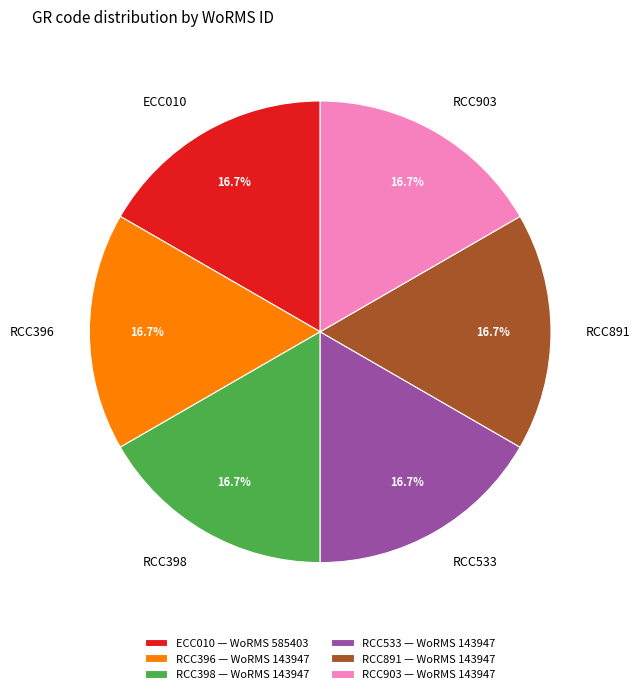

Approximately how many times larger is the value at ECC010 compared to RCC891?

1.0